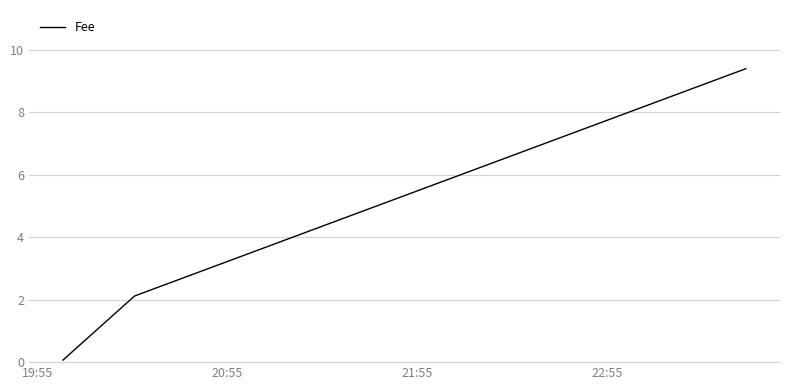

Does the chart display data point markers on the line(s)?

No